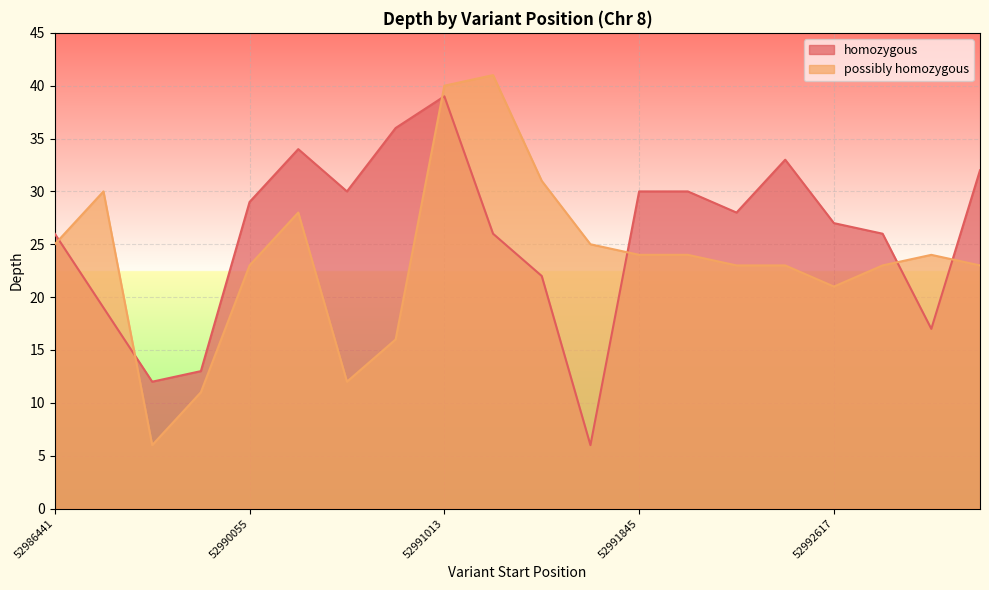

What is the value of the homozygous point at the 20th from the left?

32